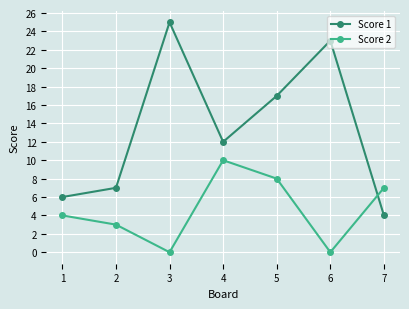

Reading left to right, list all the values displayed in this chart.

Score 1: 6	7	25	12	17	23	4
Score 2: 4	3	0	10	8	0	7